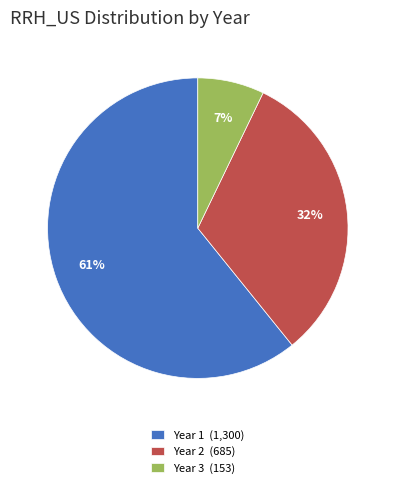

Is it true that Year 2 (685) is 32% of the pie?

True